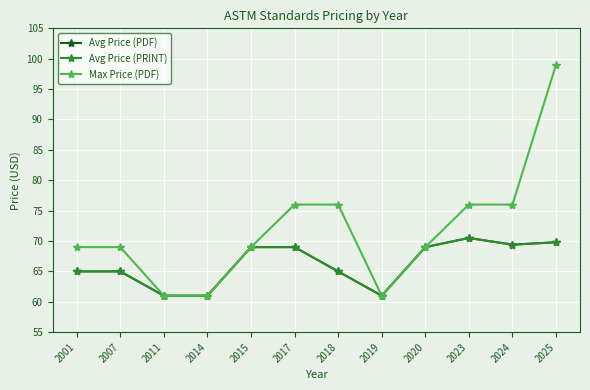

Between 2020 and 2024, which series saw the biggest shift?

Max Price (PDF)